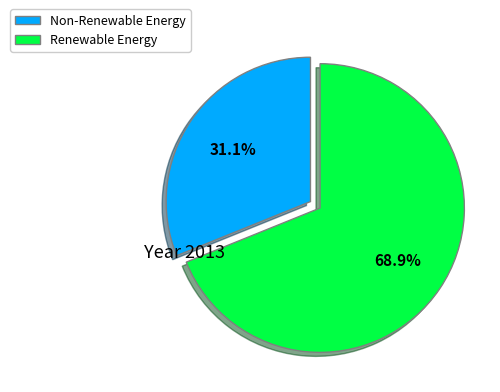

Is the sum of Renewable Energy and Non-Renewable Energy greater than half?

Yes